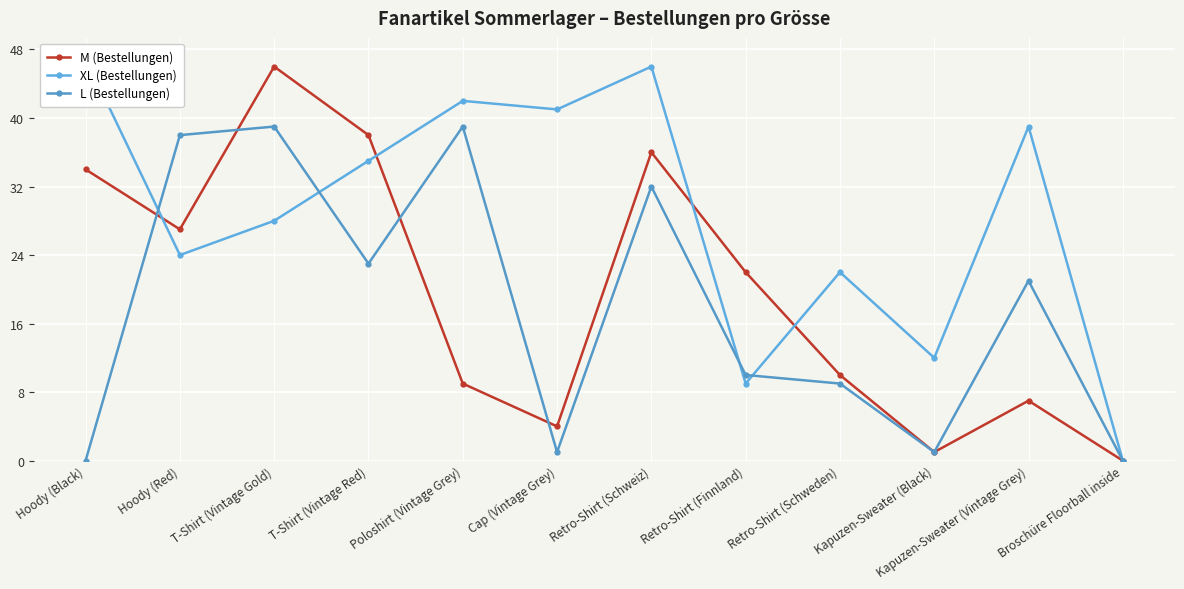

The value of XL (Bestellungen) at Retro-Shirt (Schweiz) is 73. True or false?

False